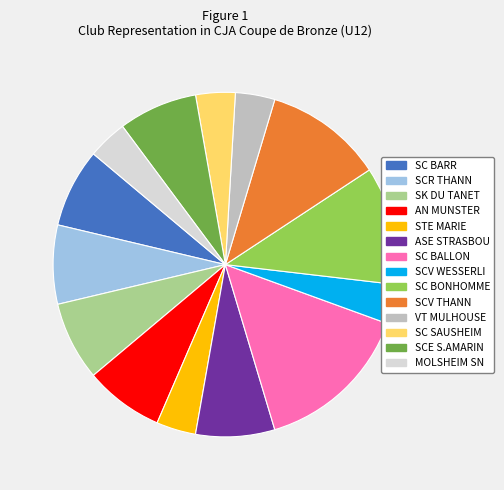

Which category has the biggest portion of the pie?

SC BALLON